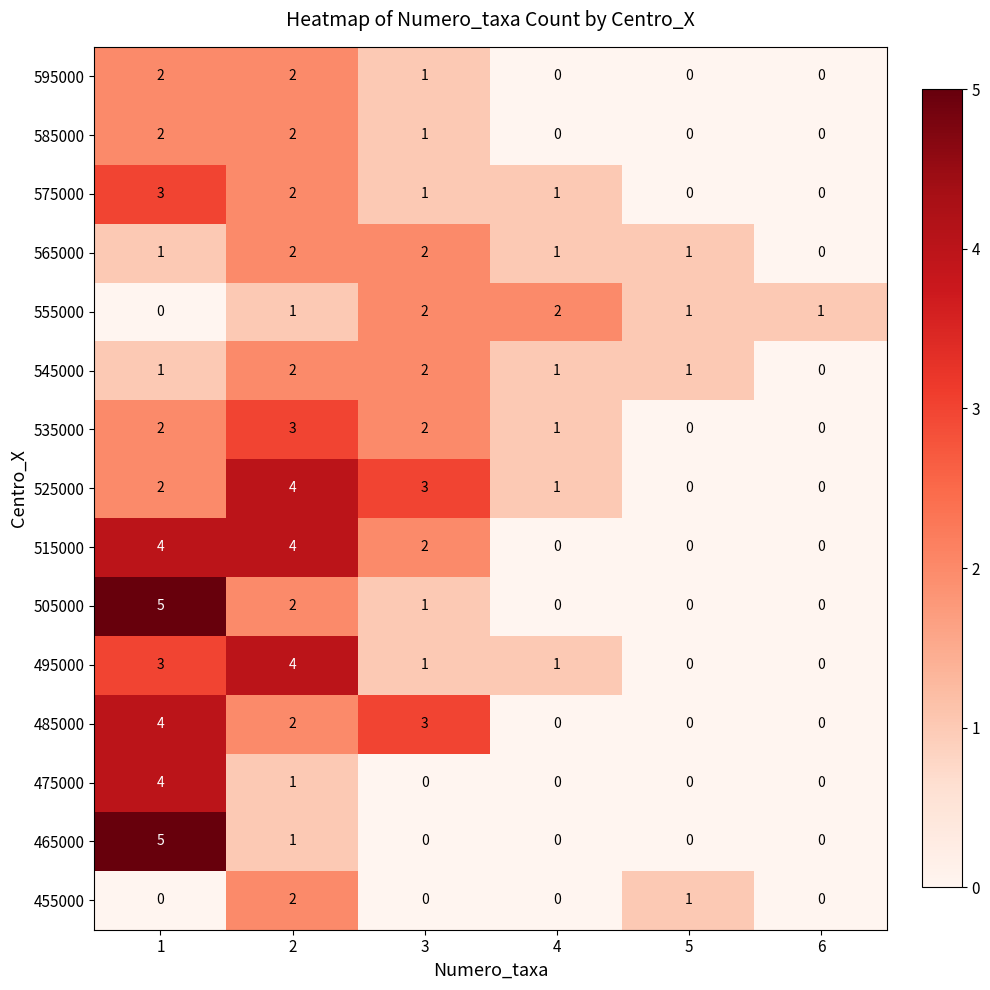

The 455000 series shows 3 at 2. True or false?

False